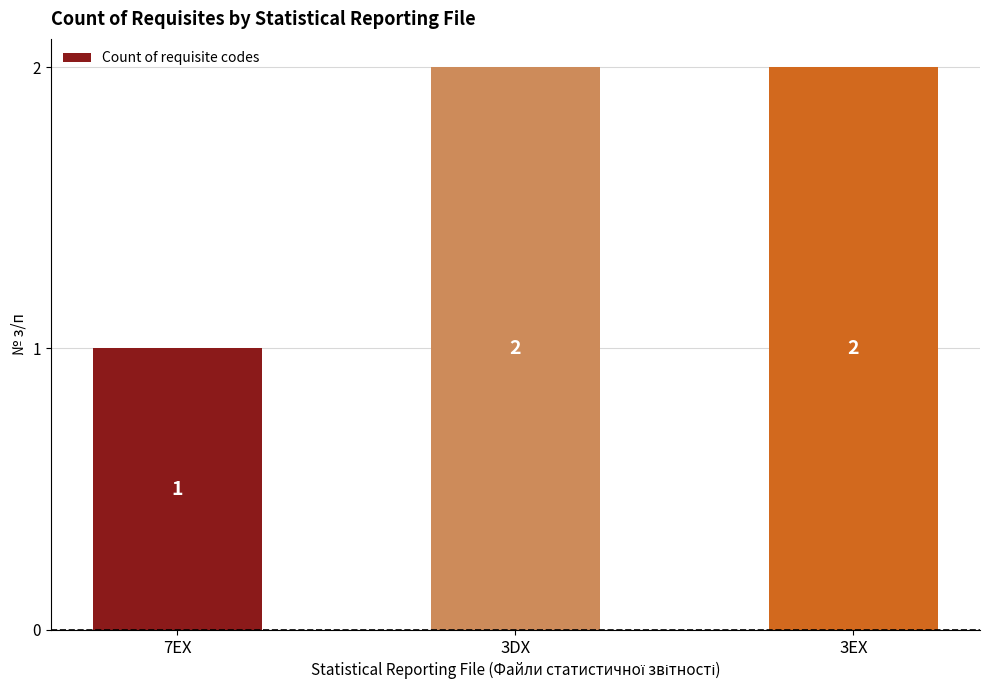

The value at 3DX is 2. True or false?

True